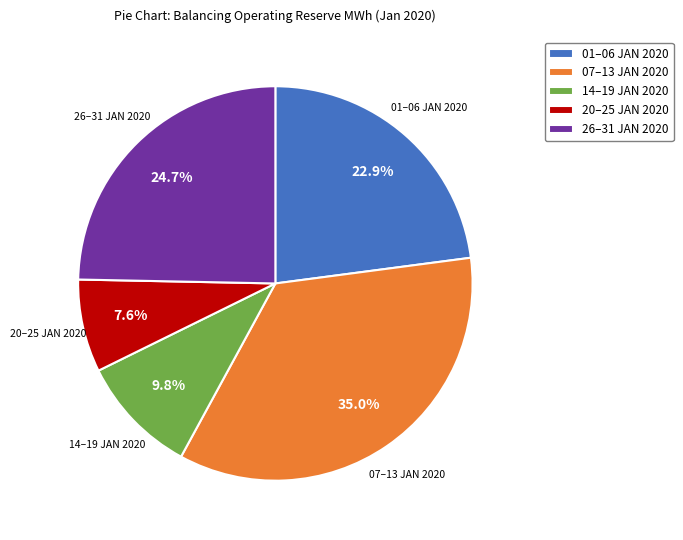

What percentage is NOT represented by 20–25 JAN 2020?

92.4%